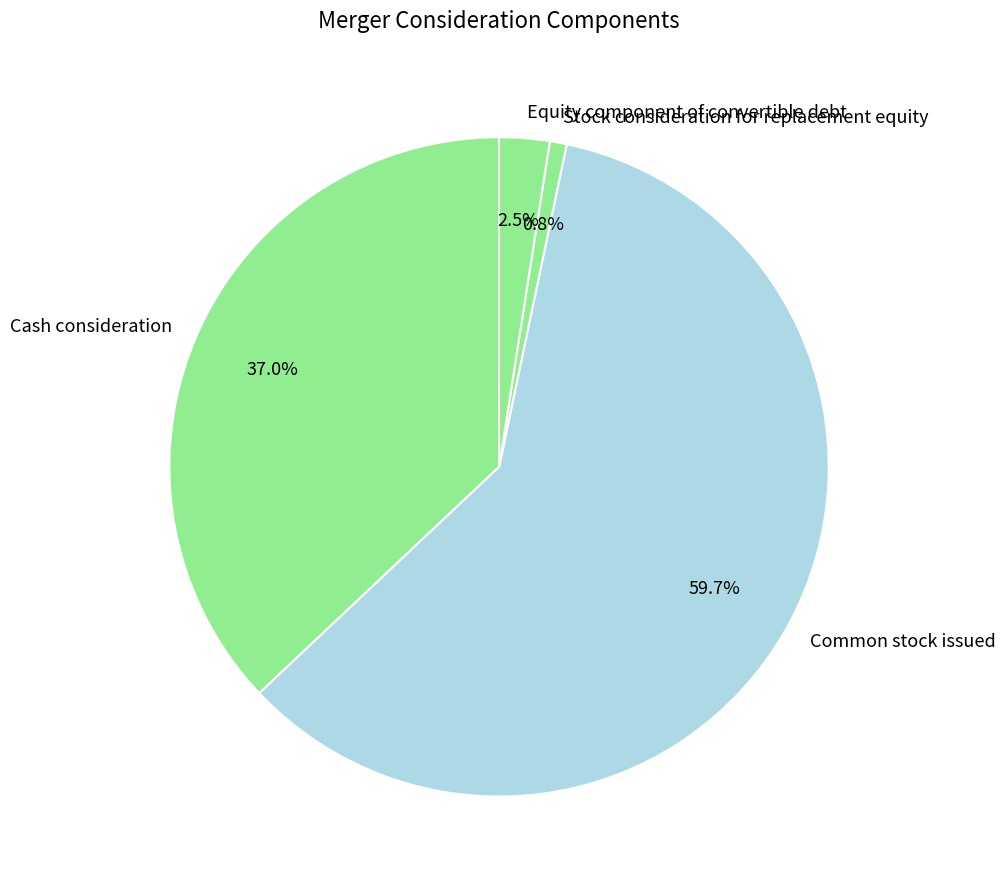

Which category has the smallest portion of the pie?

Stock consideration for replacement equity